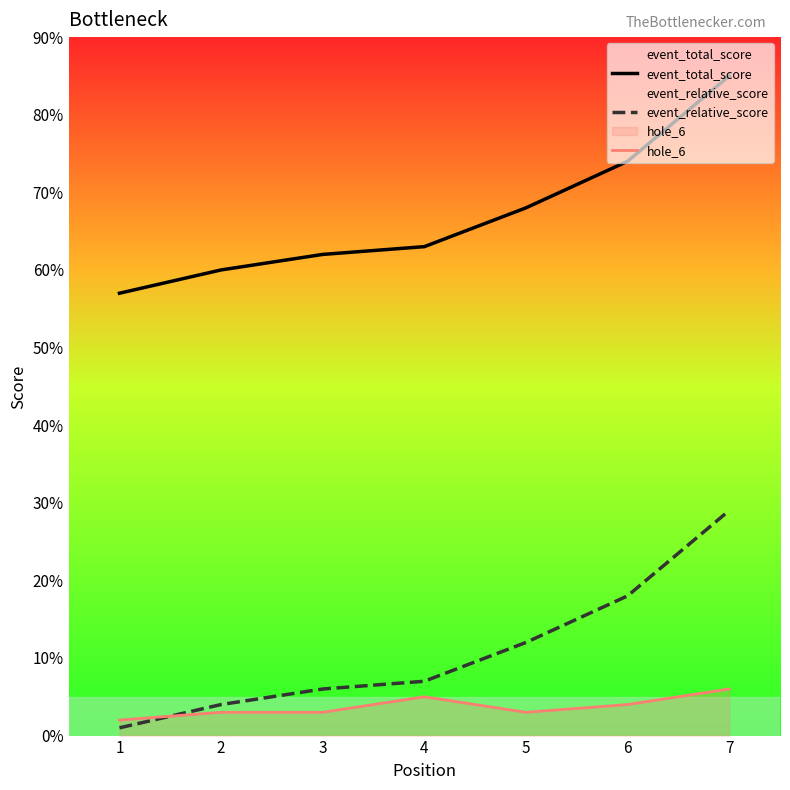

True or false: event_total_score and hole_6 intersect in this chart.

False